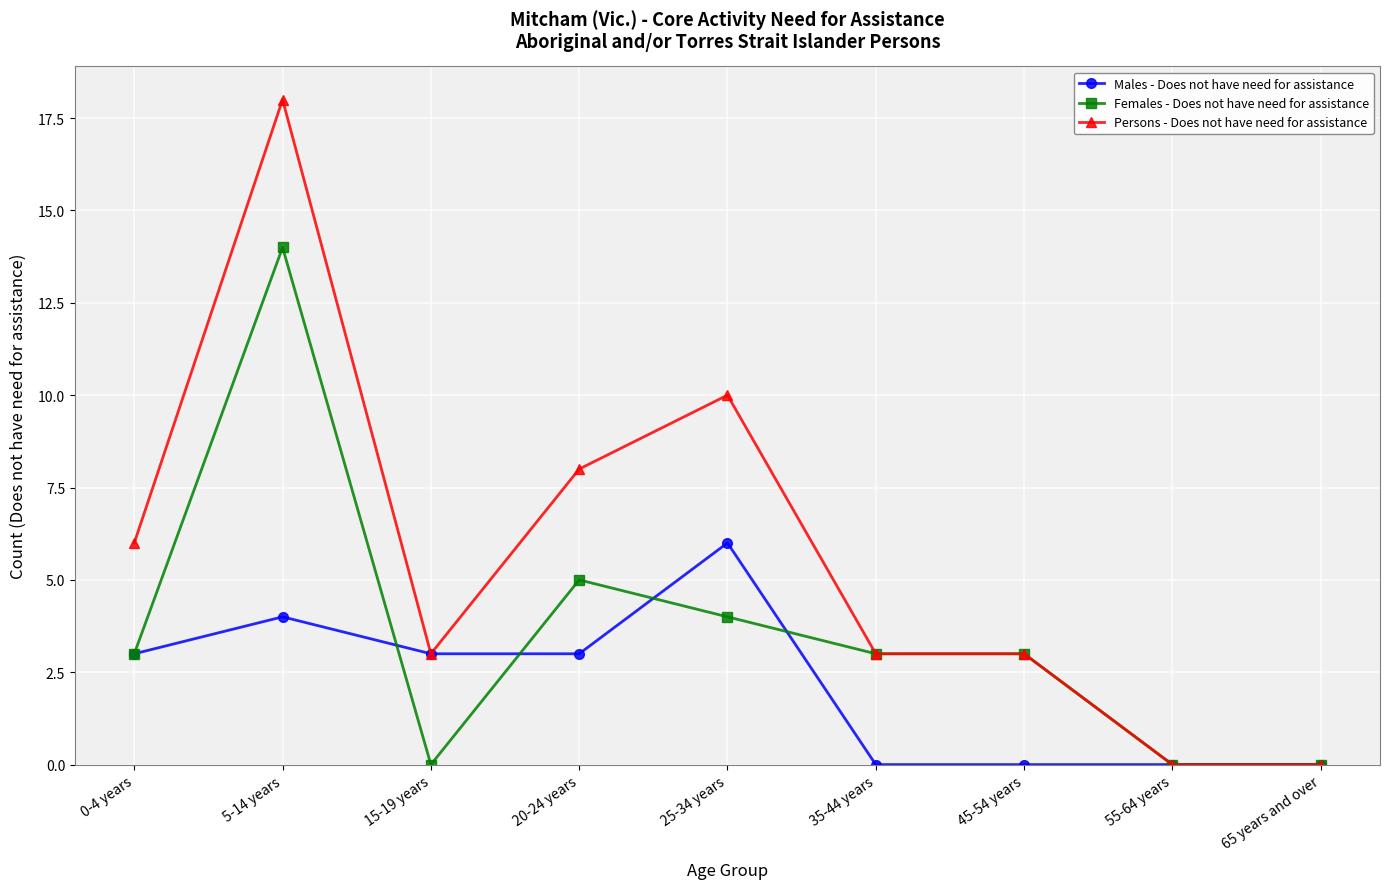

At which label does Persons - Does not have need for assistance first exceed 3?

0-4 years